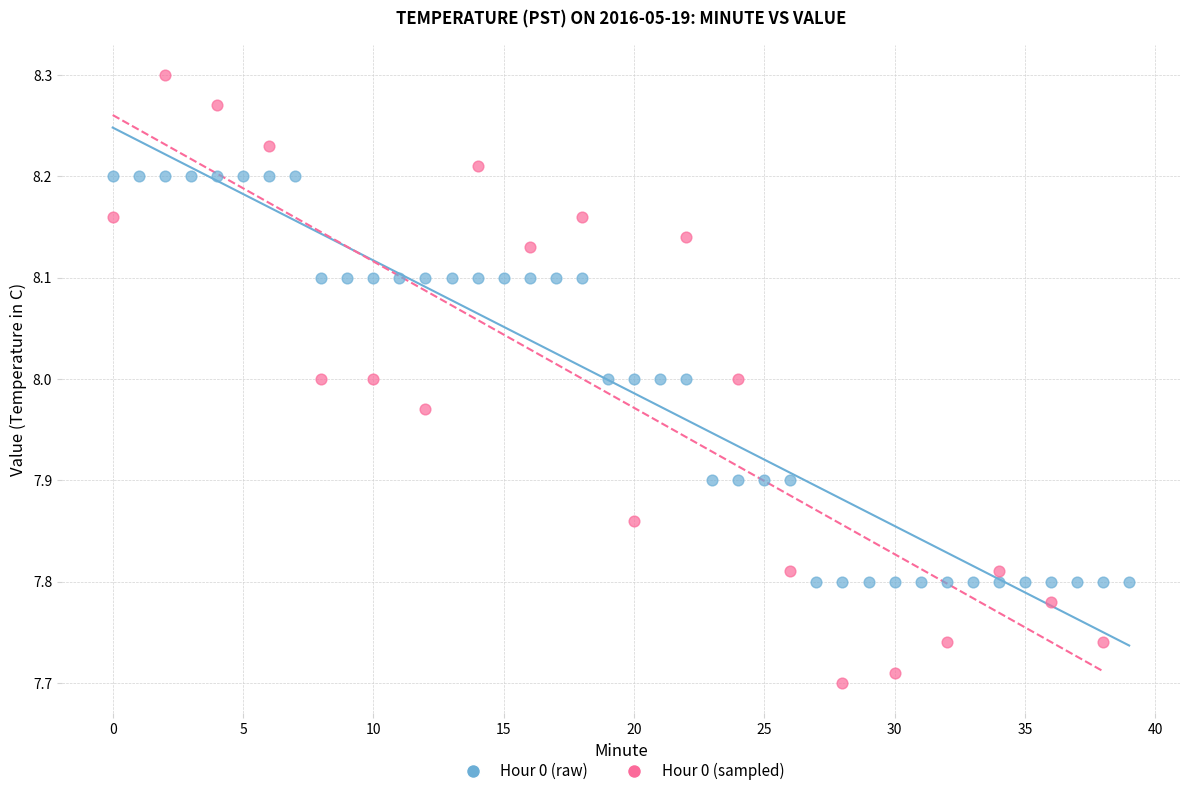

Which series contains the highest Y value?

Hour 0 (sampled)